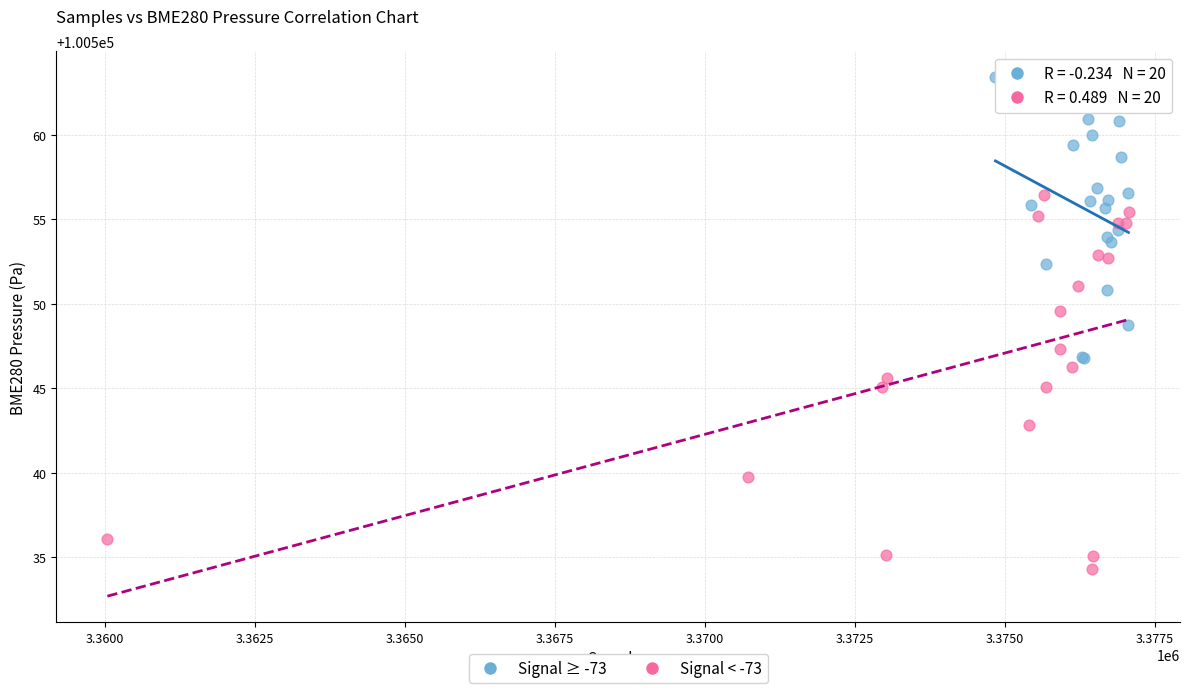

Which series reaches the minimum Y coordinate?

Signal < -73